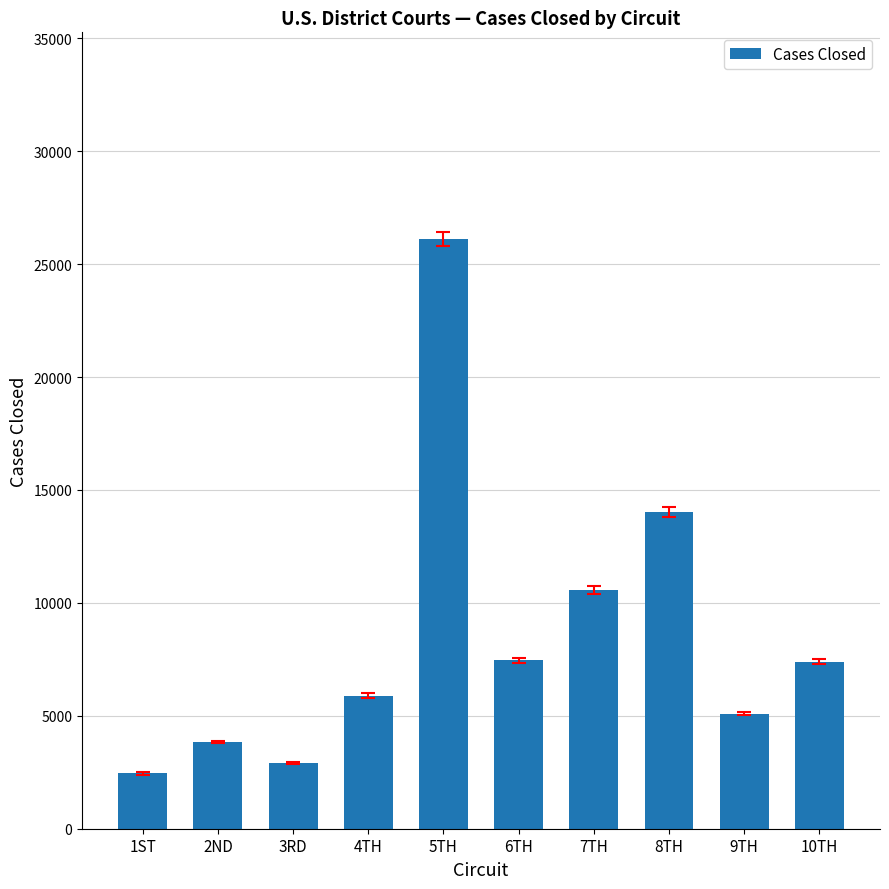

What is the maximum value shown in the chart?

26119